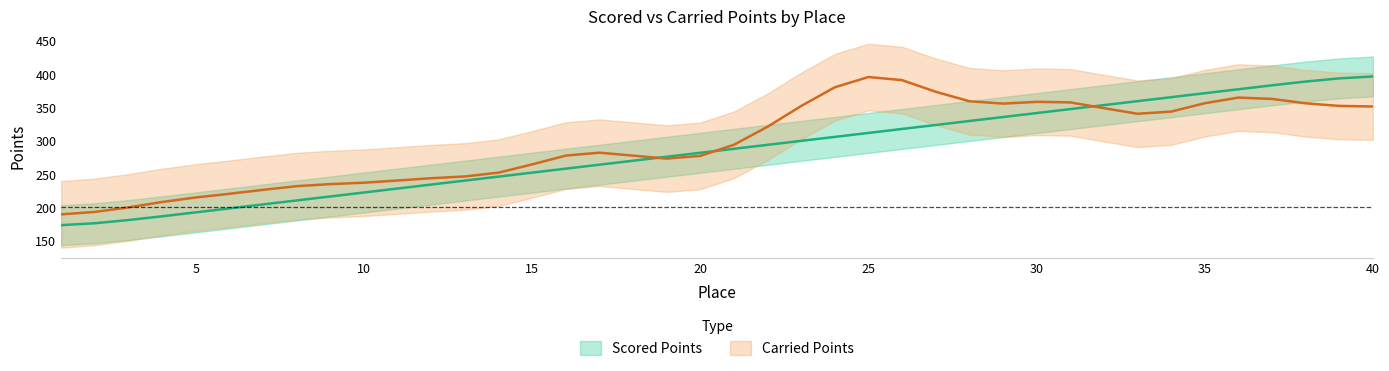

Rank the categories by value from highest to lowest.

40, 39, 38, 37, 36, 35, 34, 33, 32, 31, 30, 29, 28, 27, 26, 25, 24, 23, 22, 21, 20, 19, 18, 17, 16, 15, 14, 13, 12, 11, 10, 9, 8, 7, 6, 5, 4, 3, 2, 1